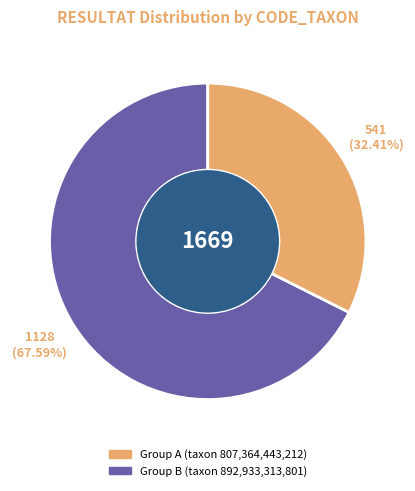

To the nearest percent, what is the difference between the largest and smallest slice percentages?

35%